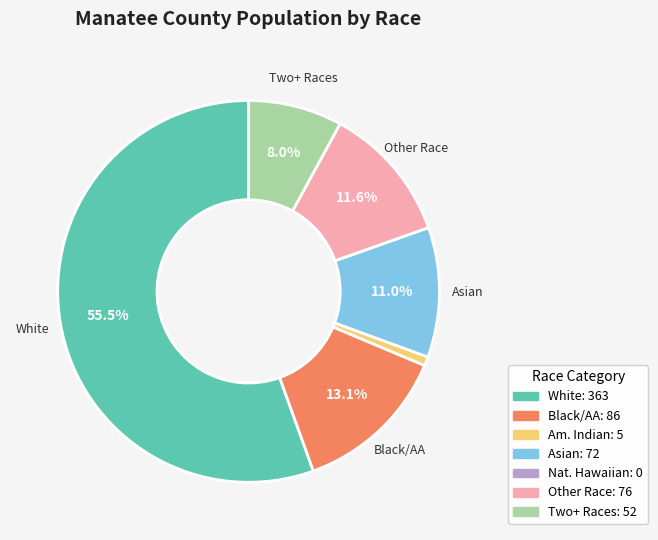

Is there any slice that represents more than half of the pie?

Yes